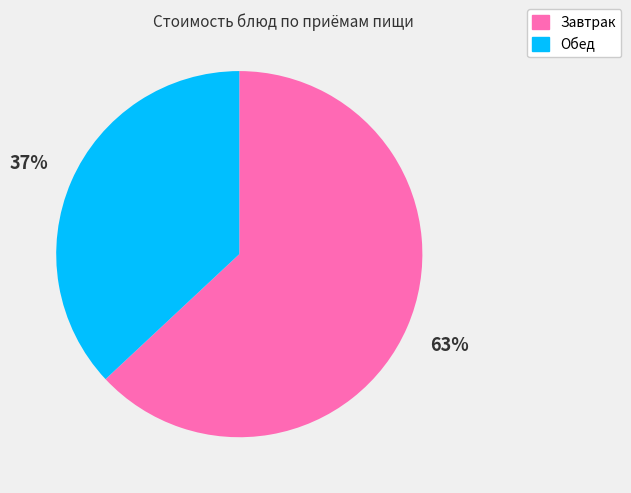

Which has a higher value, Обед or Завтрак?

Завтрак